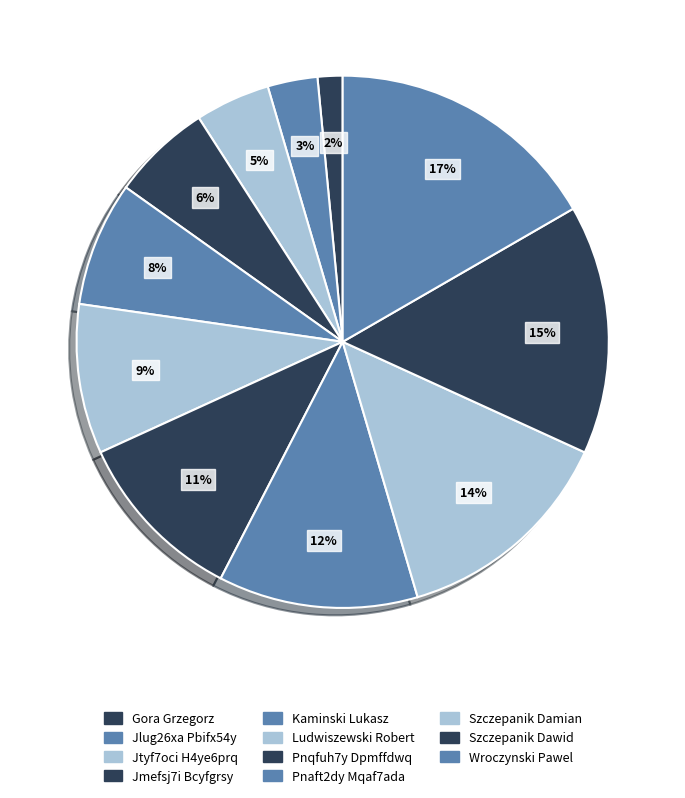

Which slice is the largest?

Wroczynski Pawel